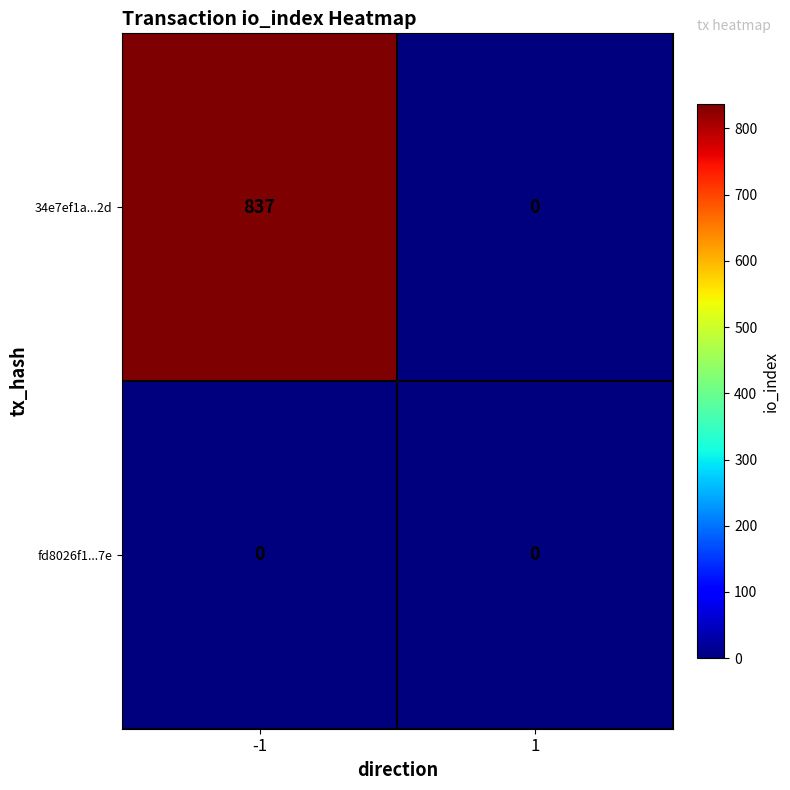

What is the difference between the highest and lowest values at -1?

837